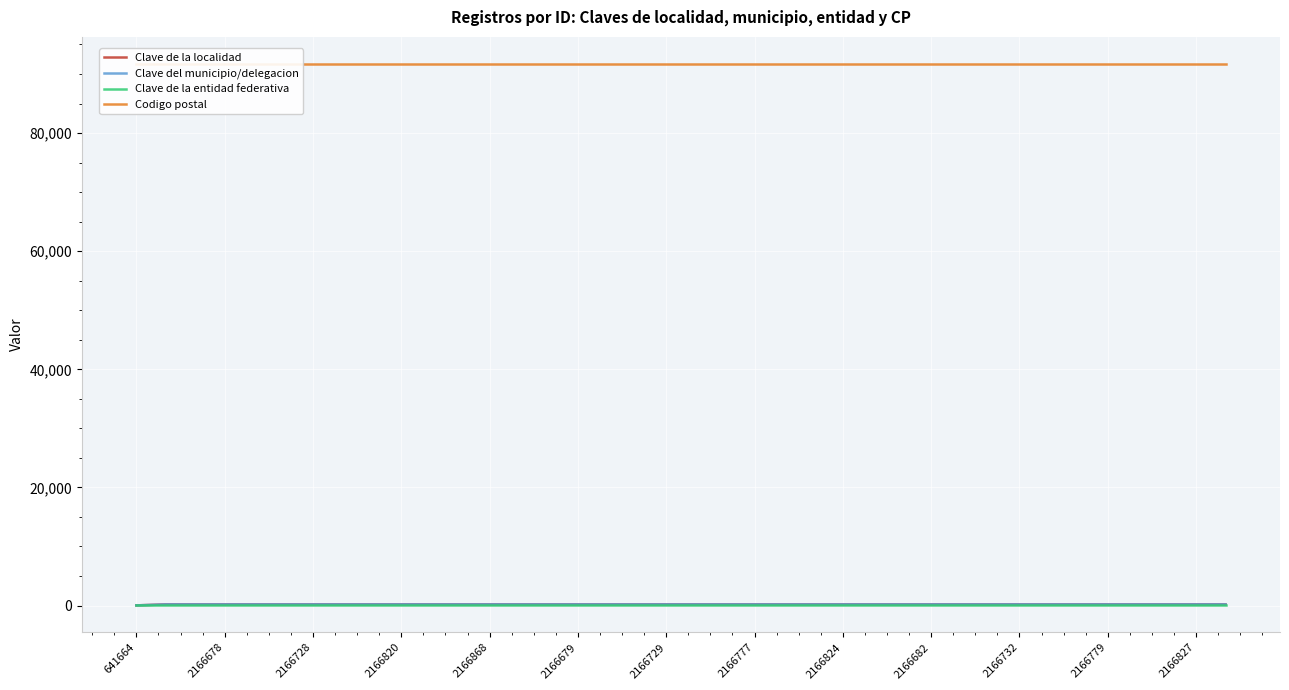

What are all the series names shown in the legend?

Clave de la localidad, Clave del municipio/delegacion, Clave de la entidad federativa, Codigo postal